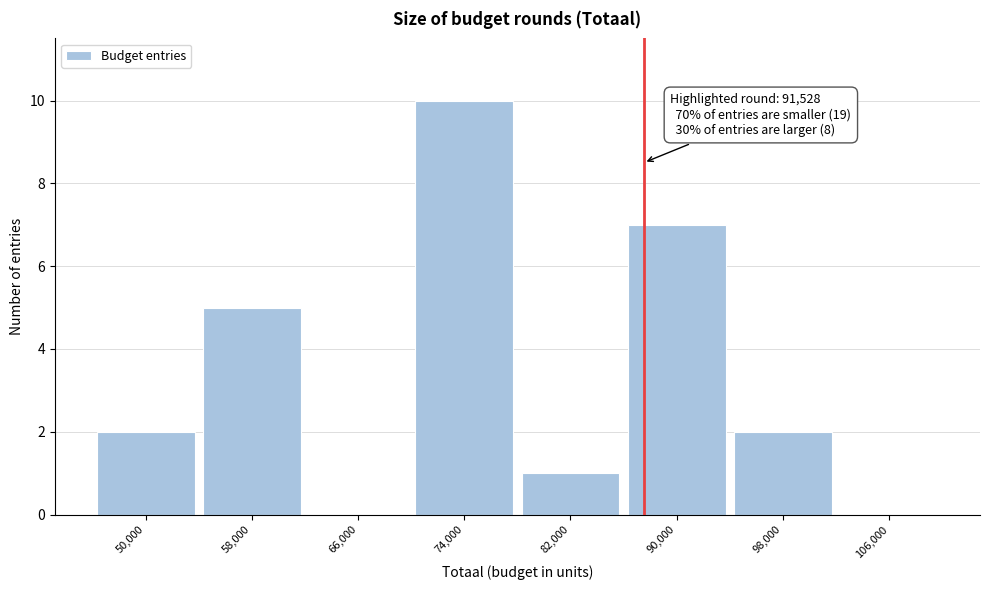

Reading left to right, transcribe all the data shown in this chart.

50,000=2	58,000=5	66,000=0	74,000=10	82,000=1	90,000=7	98,000=2	106,000=0